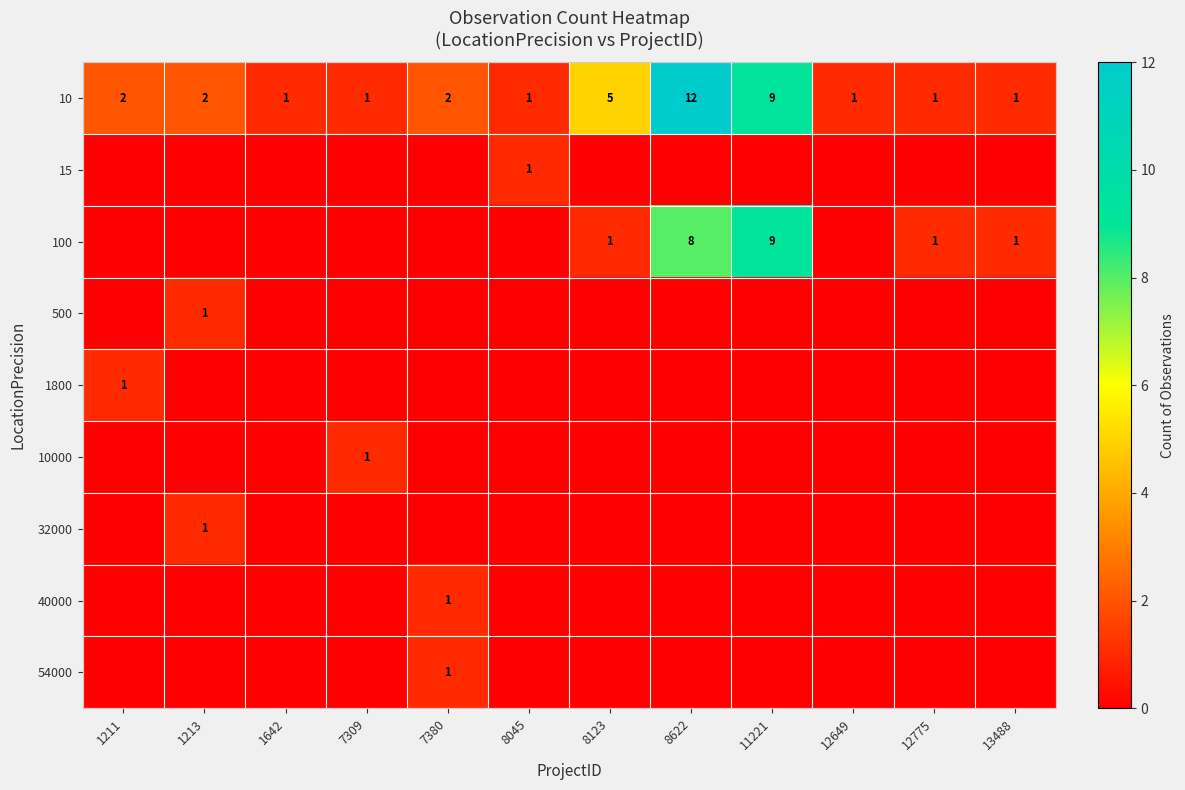

Where is 10000 nearest to the value 0?

1211